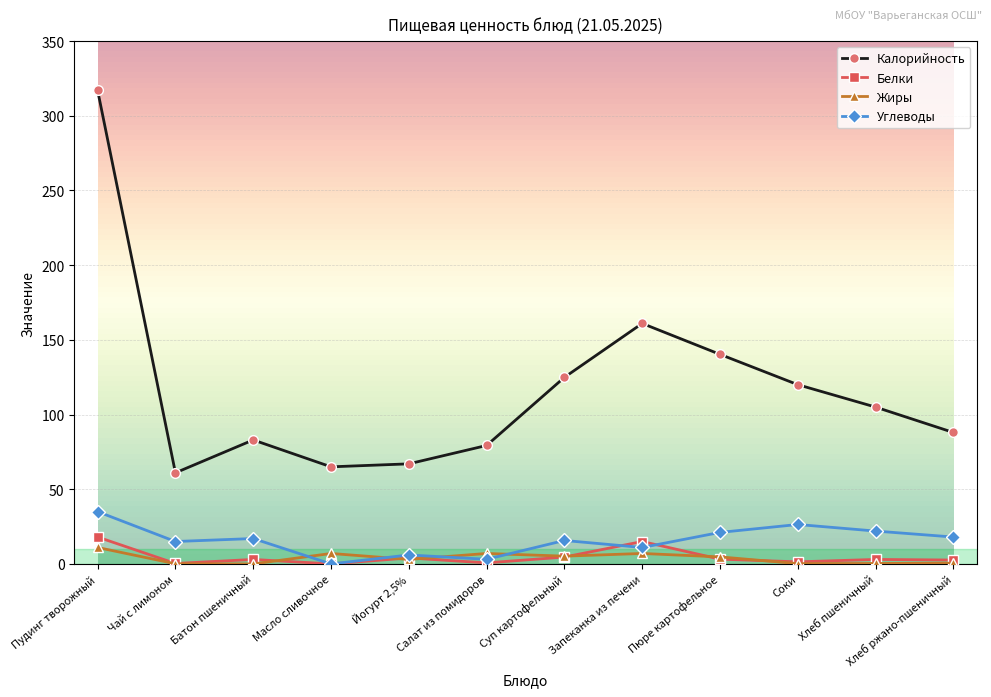

How many data points in Жиры are less than 4?

6